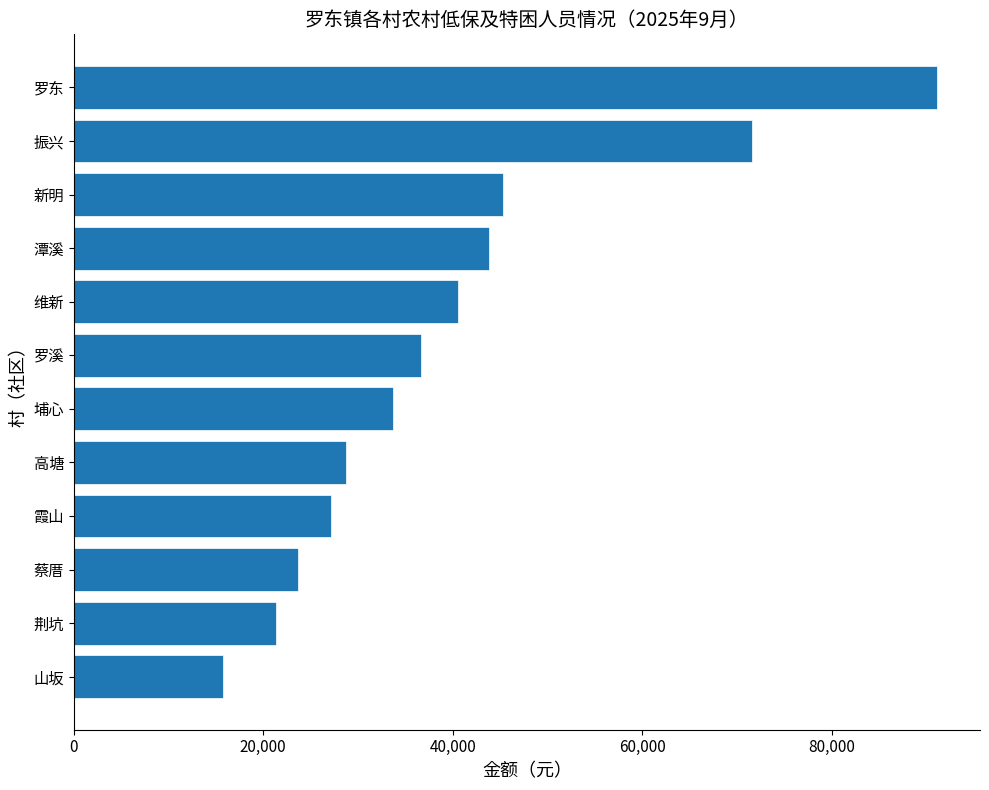

What is the difference between the values at 新明 and 山坂?

29565